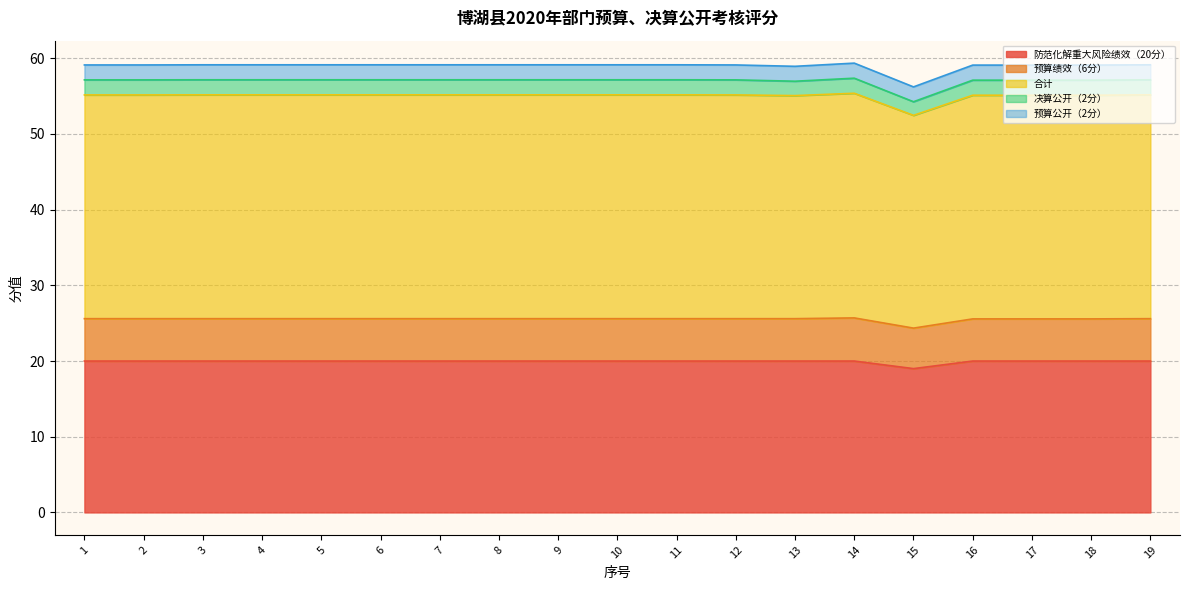

Rank the series at 6 from lowest to highest value.

预算公开（2分）, 决算公开（2分）, 预算绩效（6分）, 防范化解重大风险绩效（20分）, 合计